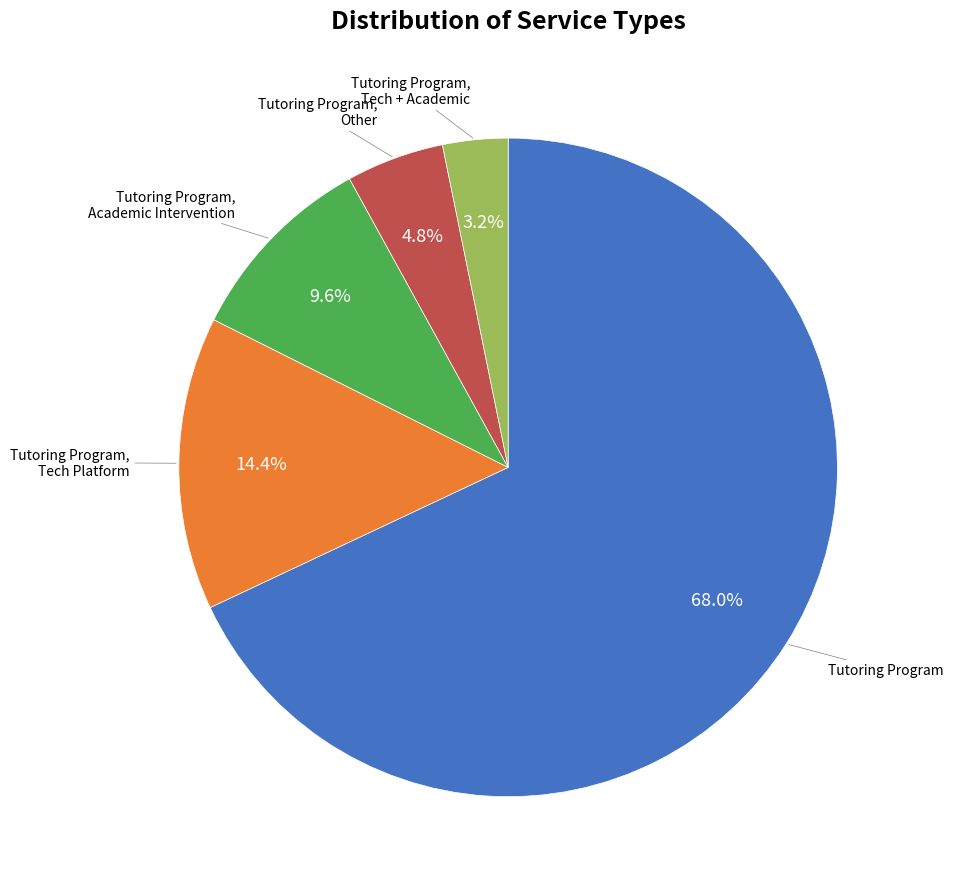

What is the largest slice in the pie chart?

Tutoring Program